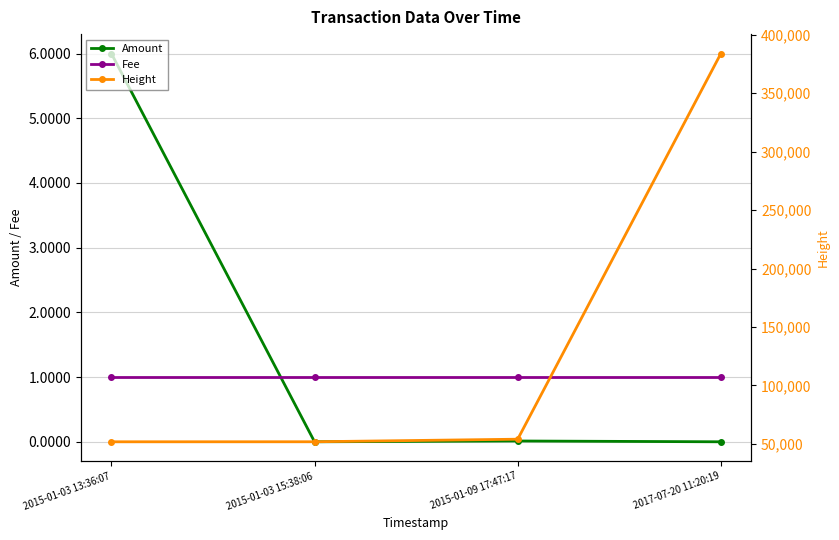

How many lines are shown in the chart?

3